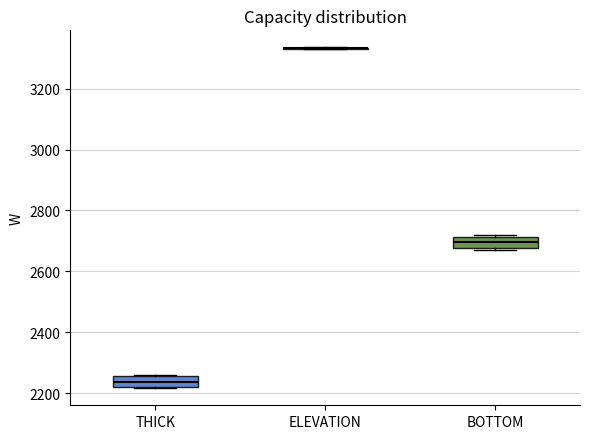

Where is the lower edge of the box for BOTTOM on the y-axis? The values are not printed on the chart, so give them approximately, as read against the axis.

2680